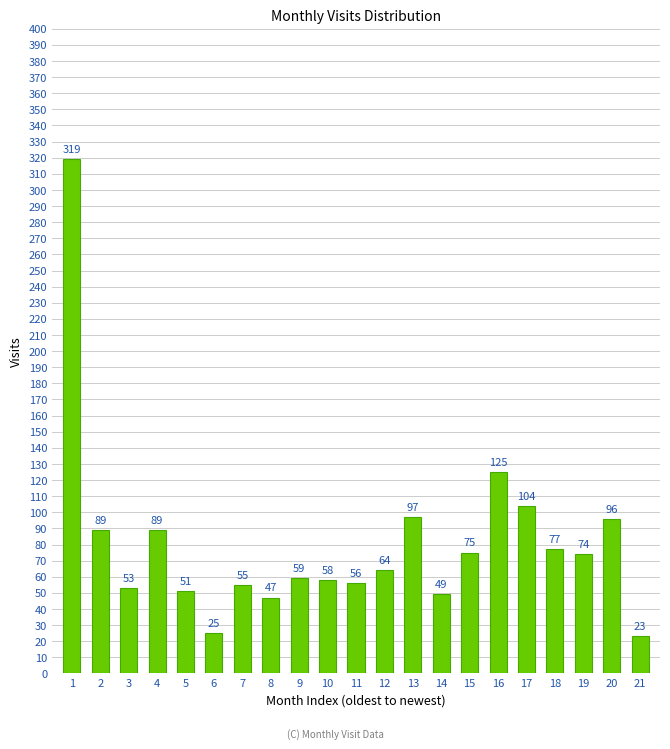

Reading right to left, transcribe all the data shown in this chart.

21=23	20=96	19=74	18=77	17=104	16=125	15=75	14=49	13=97	12=64	11=56	10=58	9=59	8=47	7=55	6=25	5=51	4=89	3=53	2=89	1=319